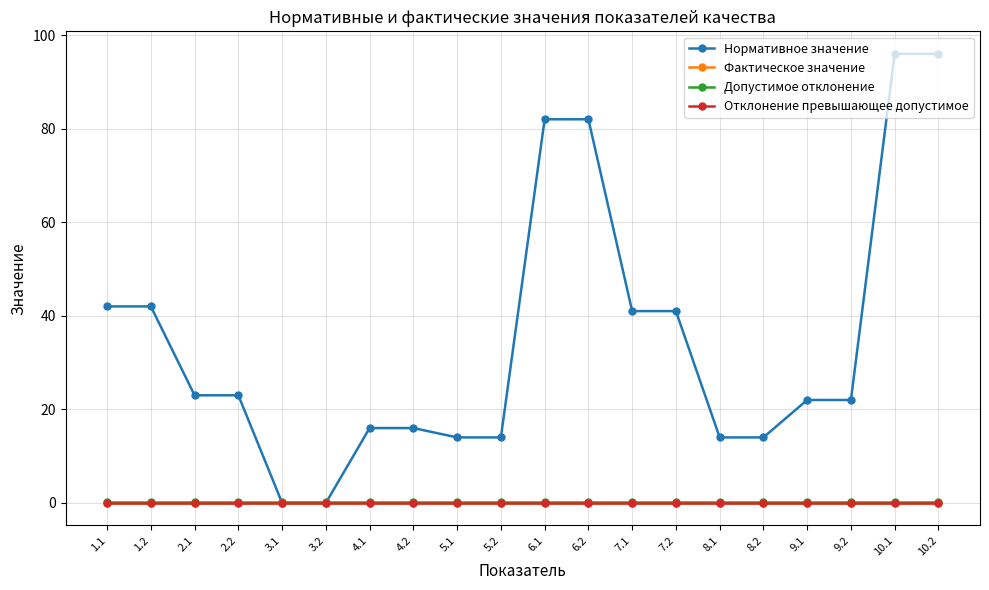

Count the number of categories in the chart.

20